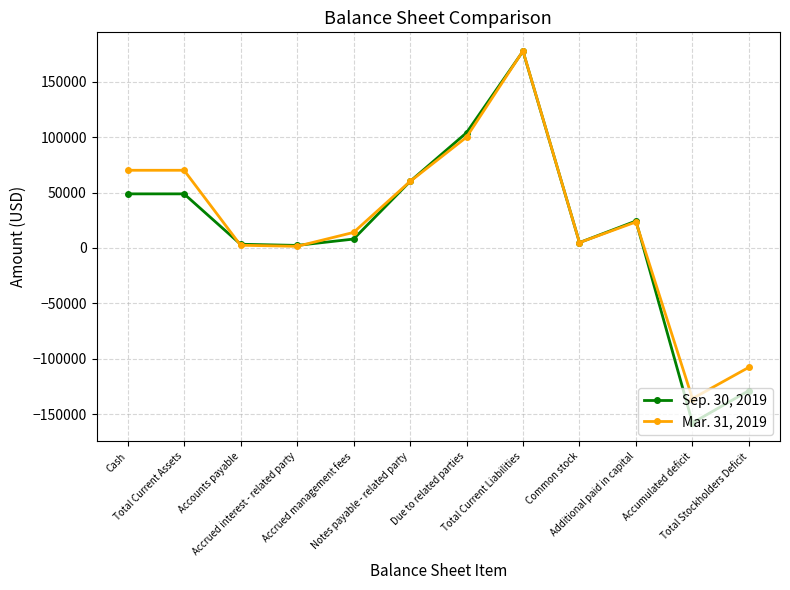

What are all the series names shown in the legend?

Sep. 30, 2019, Mar. 31, 2019